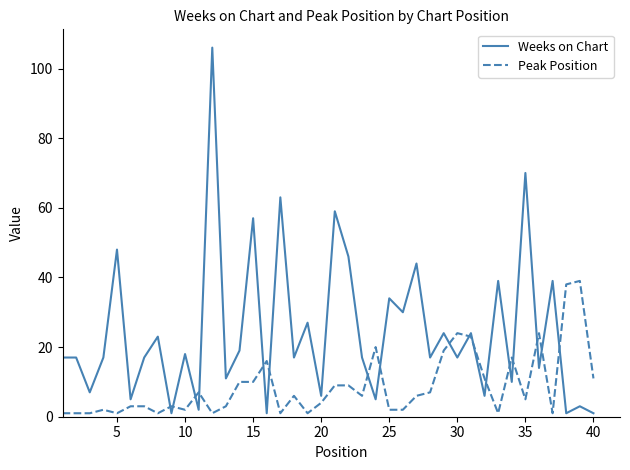

What is the minimum value shown in the chart?

1